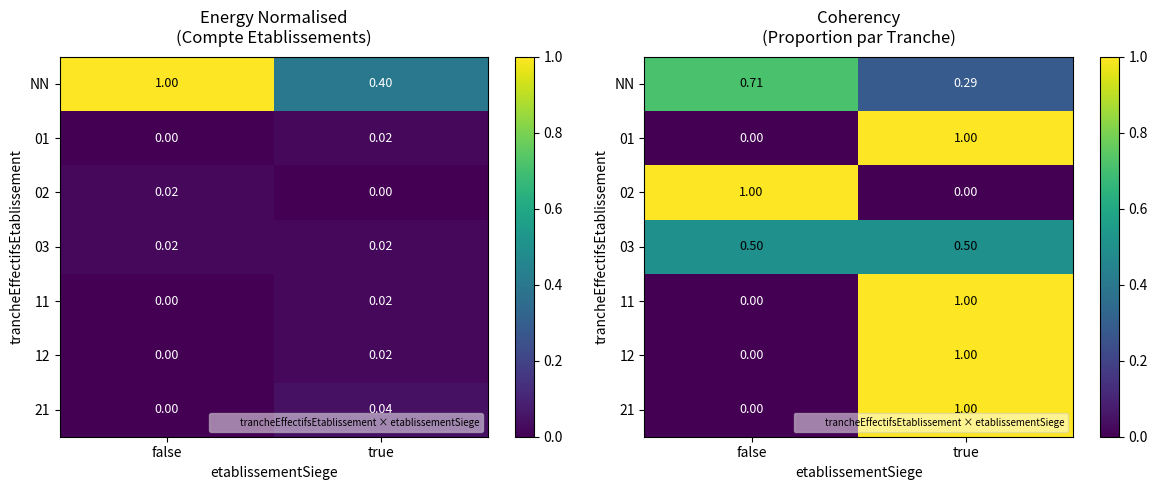

What is the spread (max minus min) of values at false?

1.0